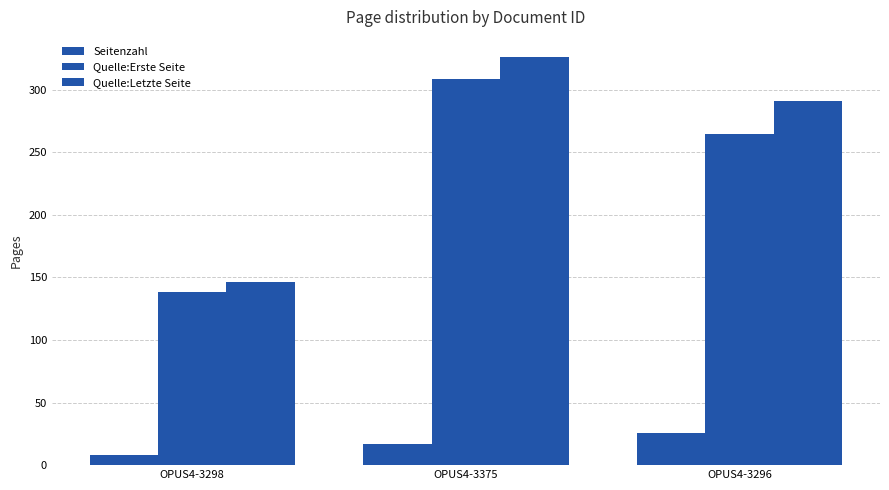

Which label corresponds to the smallest value in the chart?

OPUS4-3298